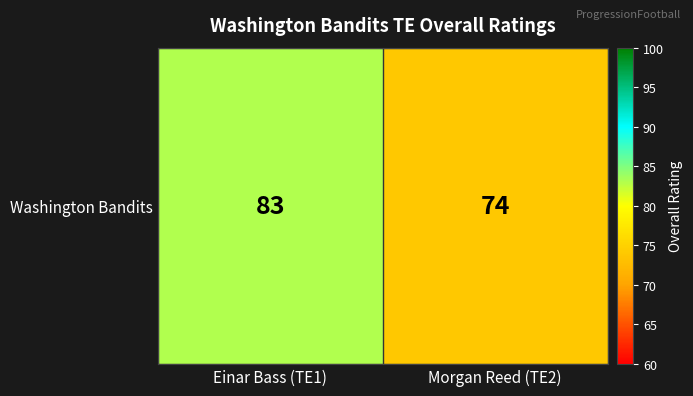

What is the sum of all values?

157